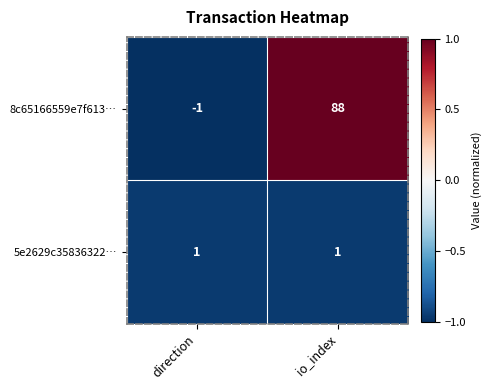

Reading right to left, what are all the values shown in this chart?

8c65166559e7f613…: io_index=88	direction=-1
5e2629c35836322…: io_index=1	direction=1